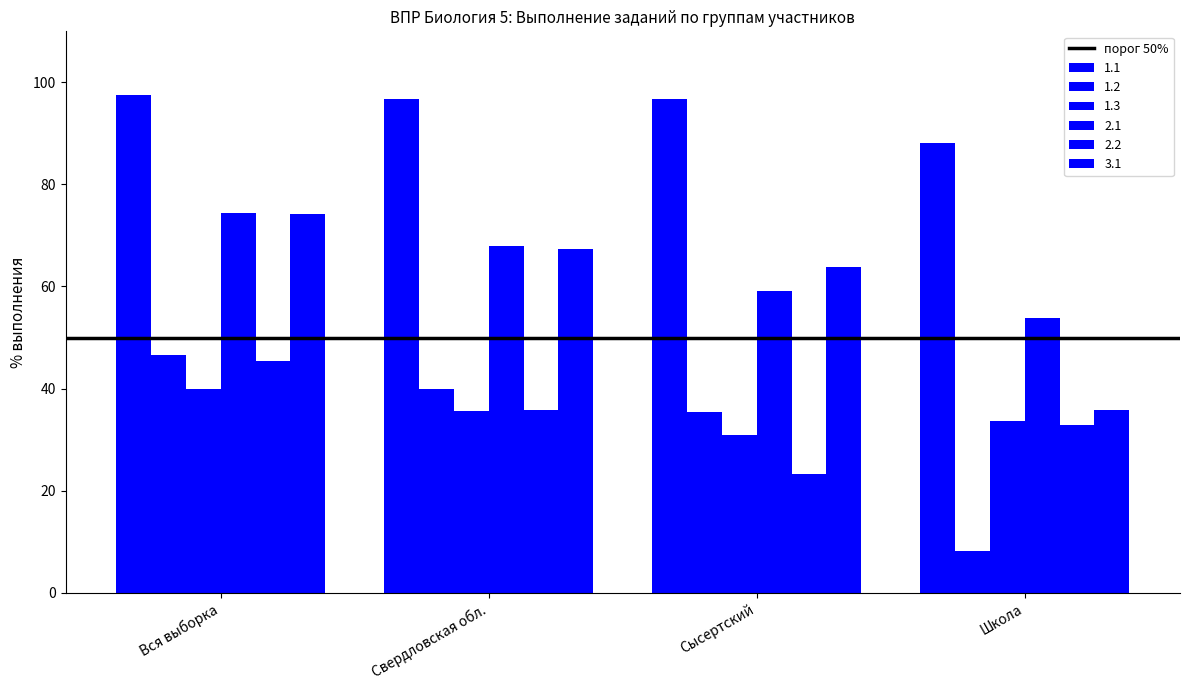

True or false: 1.2 has a value of 39.9 at Свердловская обл..

True